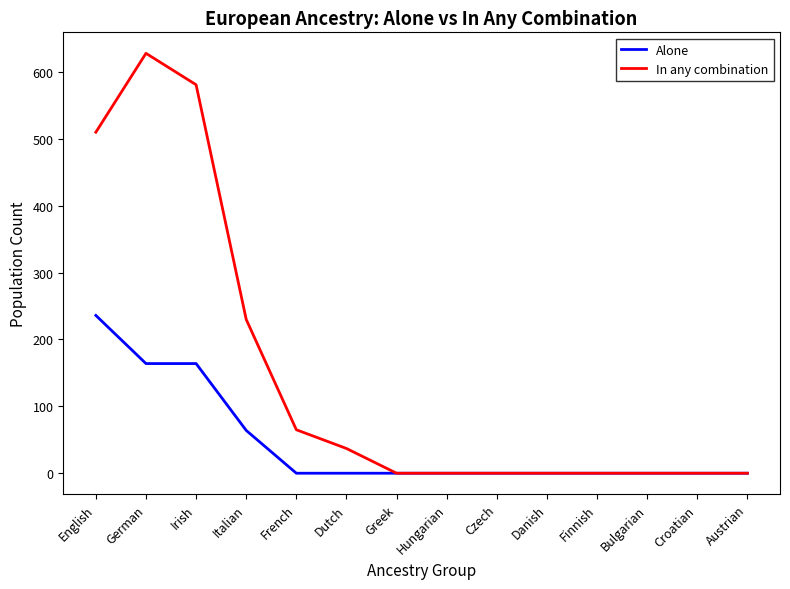

Is this an area chart (filled region under the line)?

No